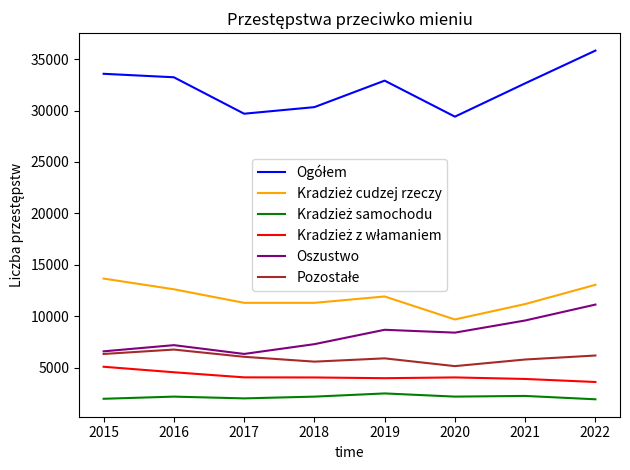

At which category is the sum across all series the highest?

2022